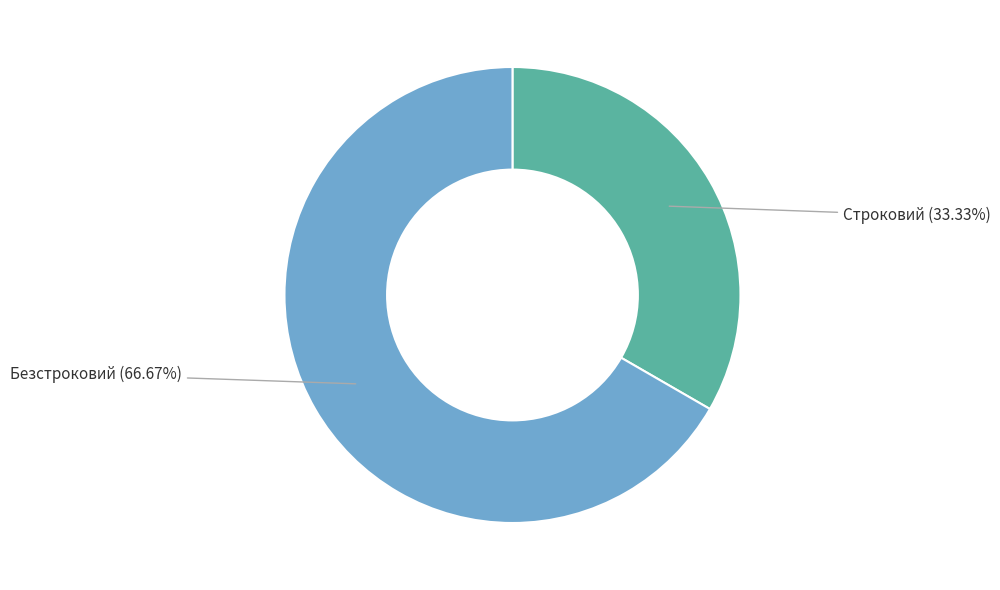

Approximately how many times larger is the value at Безстроковий compared to Строковий?

2.0